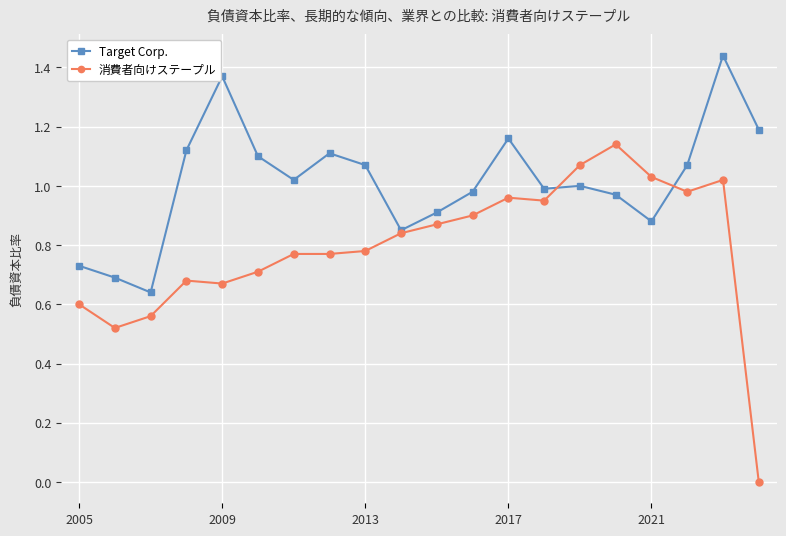

Which series has the widest spread of values?

消費者向けステープル